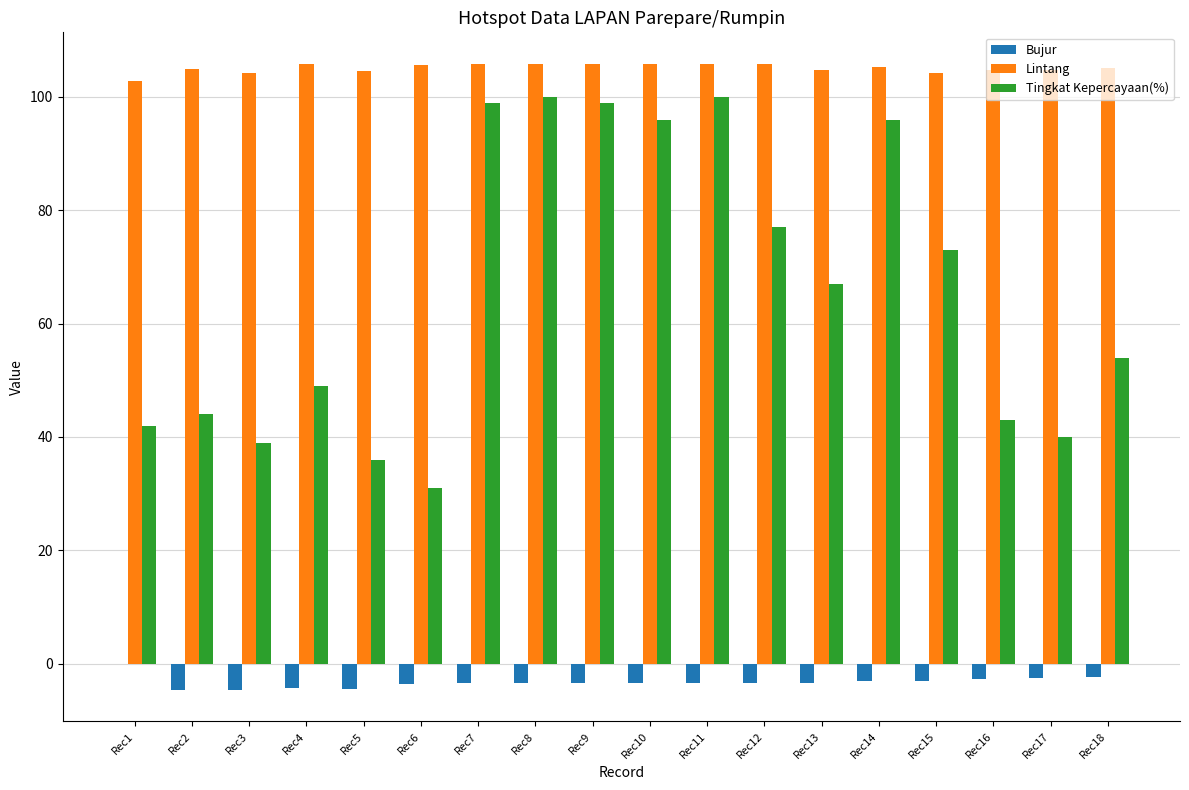

Which series changed the most between Rec9 and Rec16?

Tingkat Kepercayaan(%)